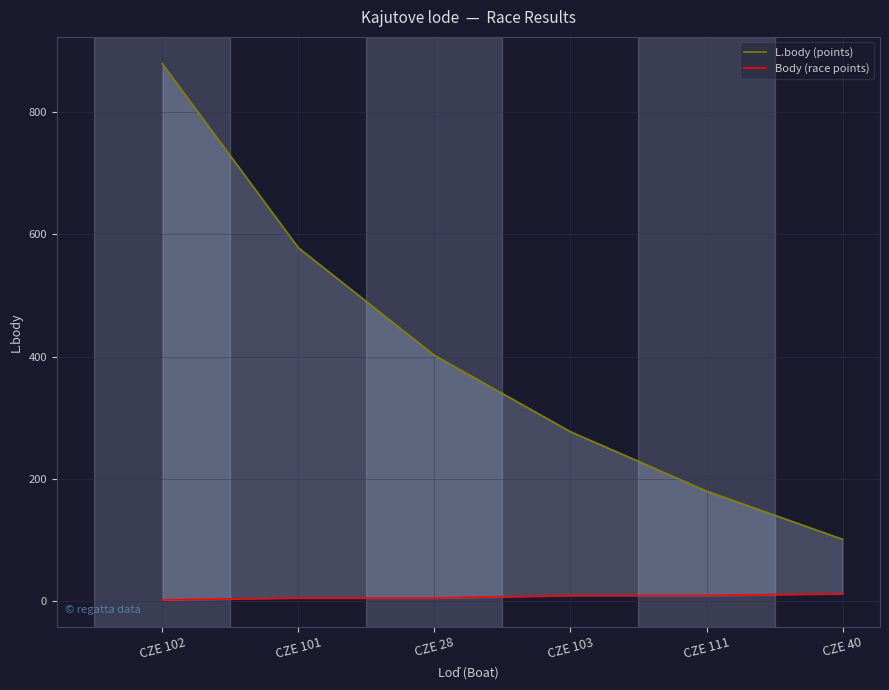

What is the sum of the L.body values at CZE 103 and CZE 111?

457